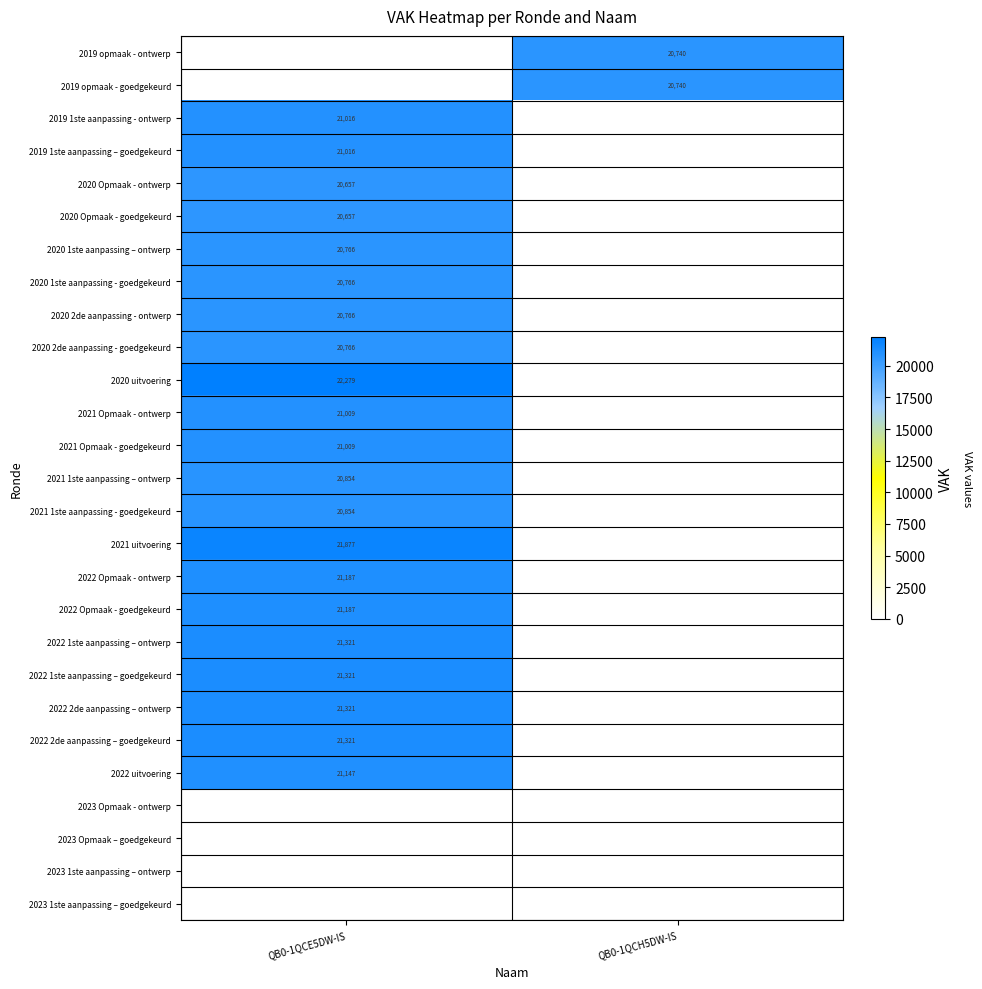

True or false: 2021 Opmaak - goedgekeurd has a value of 35508 at QB0-1QCE5DW-IS.

False